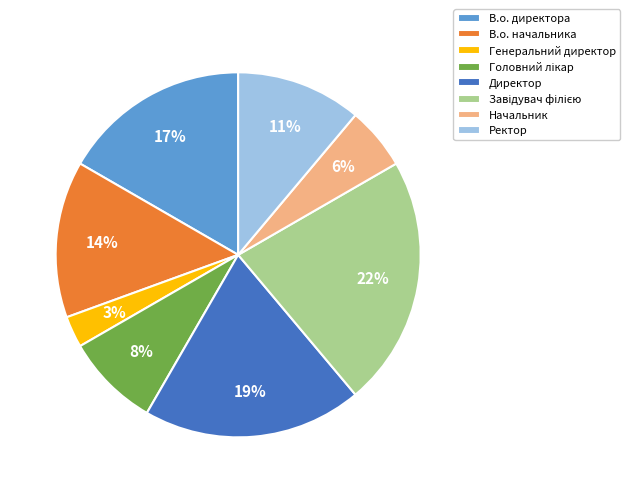

How many slices are in this pie chart?

8